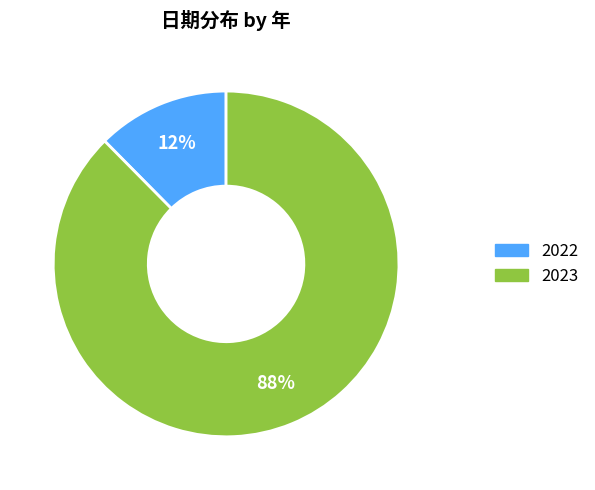

Rank the categories by value from lowest to highest.

2022, 2023